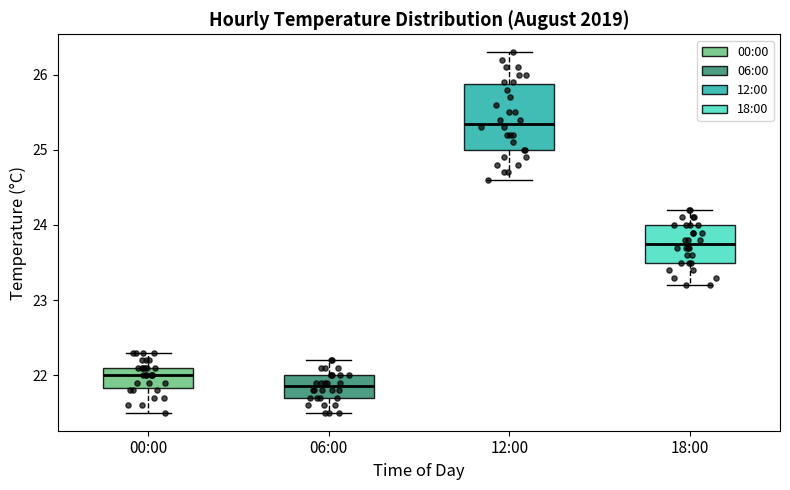

Reading left to right, read every box against the y-axis: the position of its median line, the range the box covers, and the ends of its whiskers. The values are not printed on the chart, so give them approximately, as read against the axis.

00:00: median 22.0, box 21.8 to 22.1, whiskers 21.5 to 22.3
06:00: median 21.9, box 21.7 to 22.0, whiskers 21.5 to 22.2
12:00: median 25.4, box 25.0 to 25.9, whiskers 24.6 to 26.3
18:00: median 23.8, box 23.5 to 24.0, whiskers 23.2 to 24.2